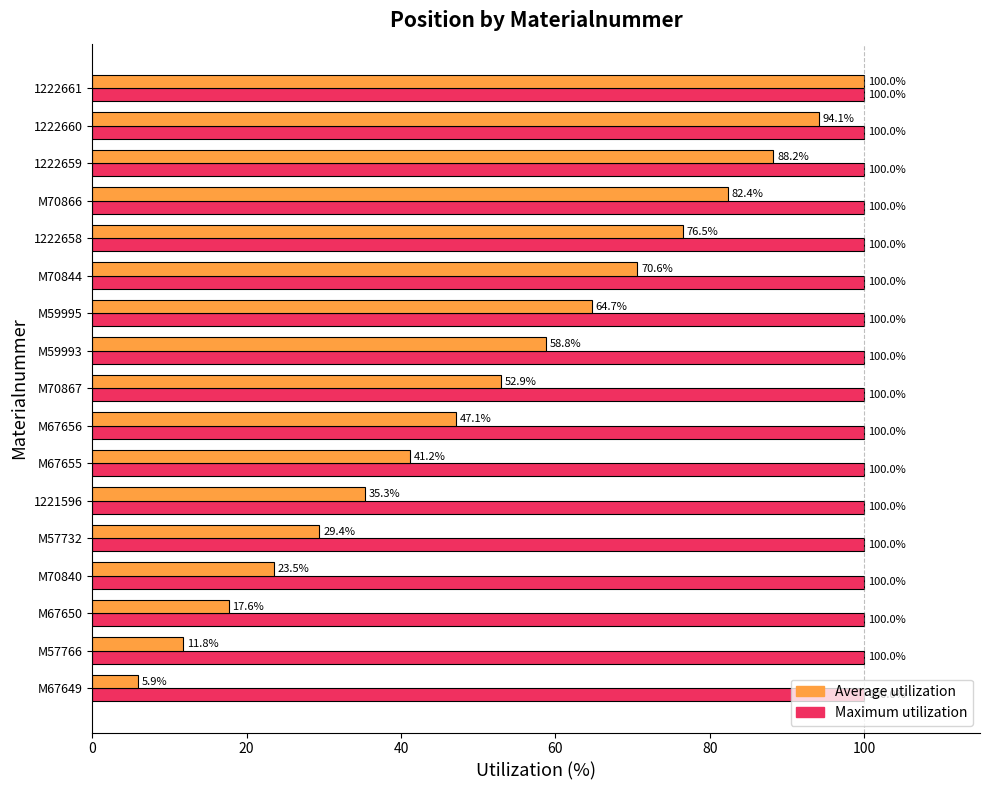

What are all the series names shown in the legend?

Average utilization, Maximum utilization